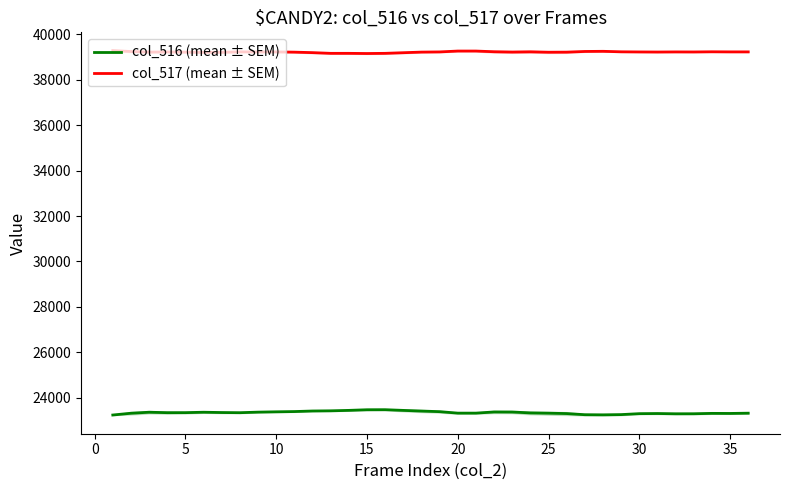

True or false: col_516 (mean ± SEM) and col_517 (mean ± SEM) intersect in this chart.

False